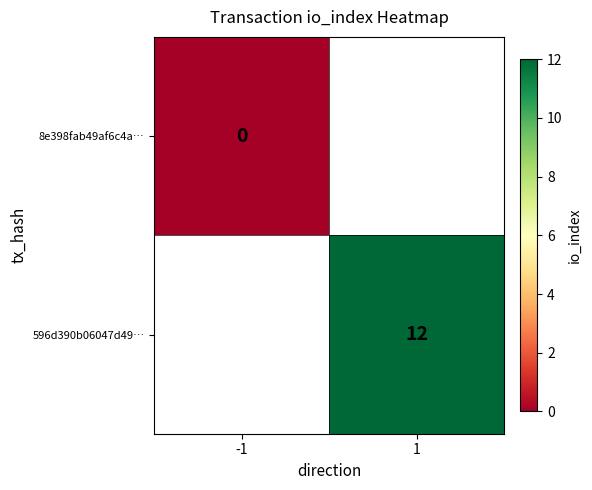

Between -1 and 1, which is larger?

1